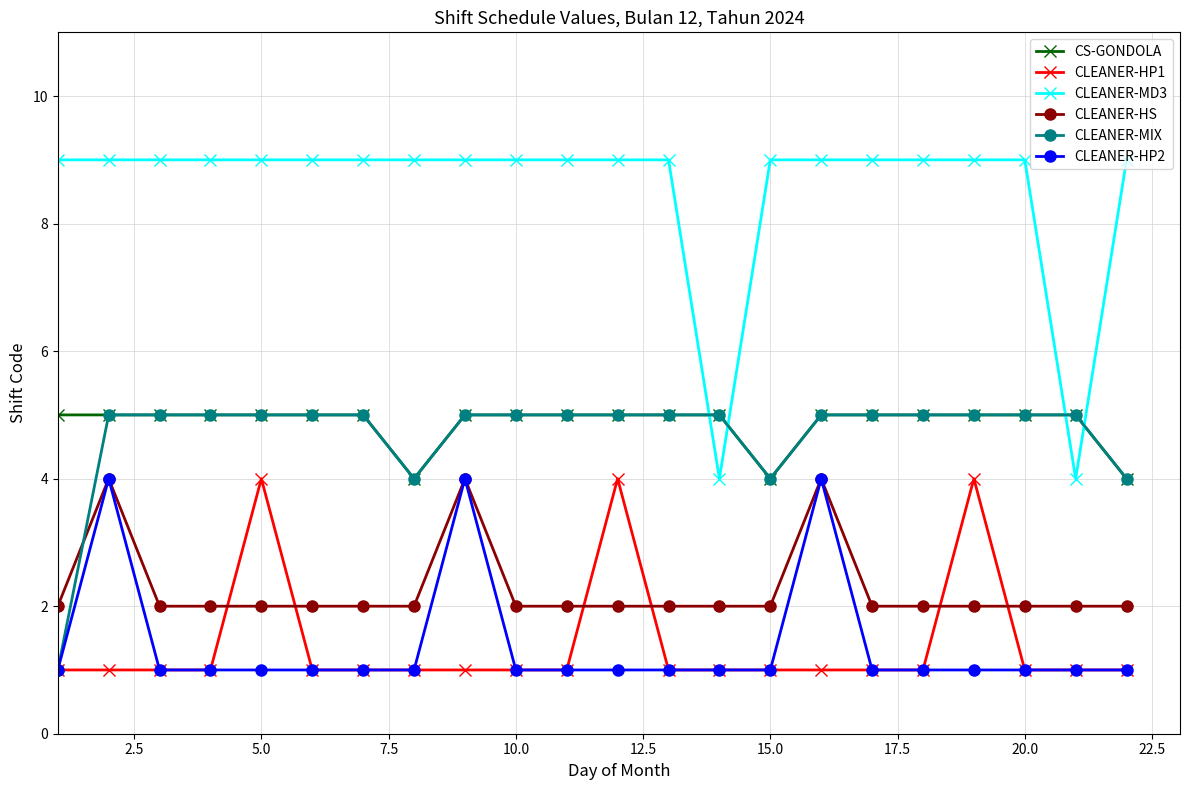

At how many categories does at least one series exceed 6?

20